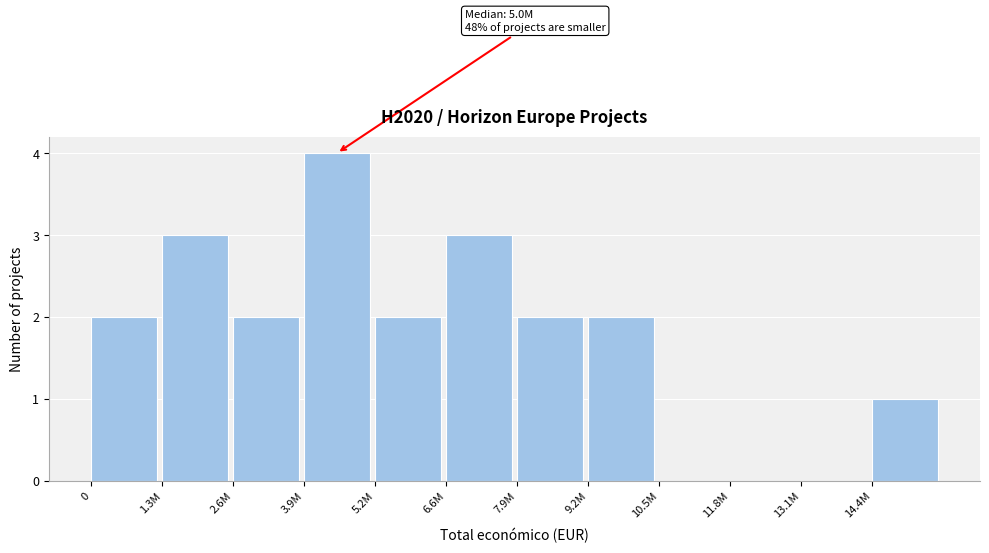

Reading right to left, transcribe all the data shown in this chart.

14.4M=1	13.1M=0	11.8M=0	10.5M=0	9.2M=2	7.9M=2	6.6M=3	5.2M=2	3.9M=4	2.6M=2	1.3M=3	0=2